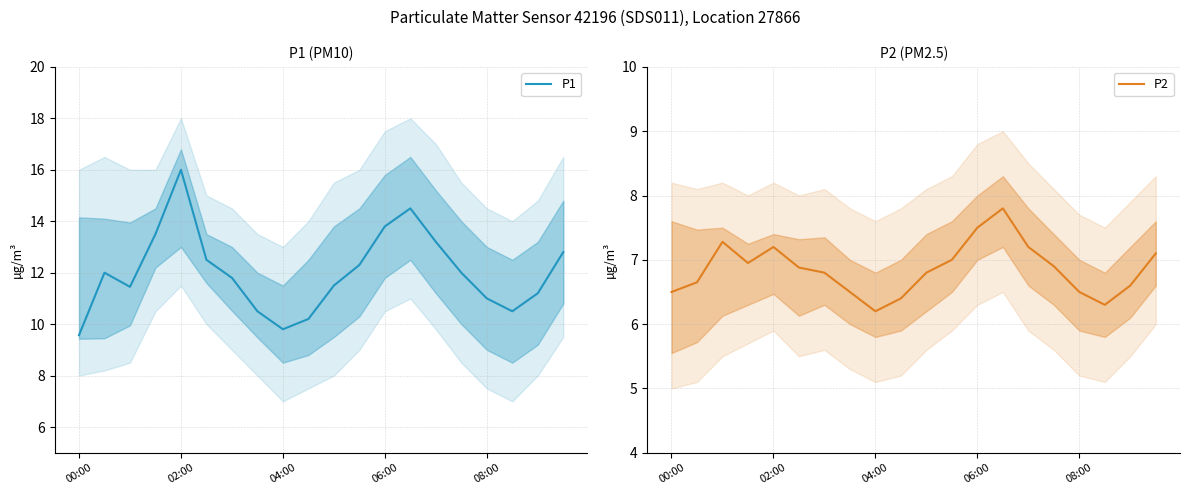

True or false: P1 has a value of 11.0 at 08:00.

True